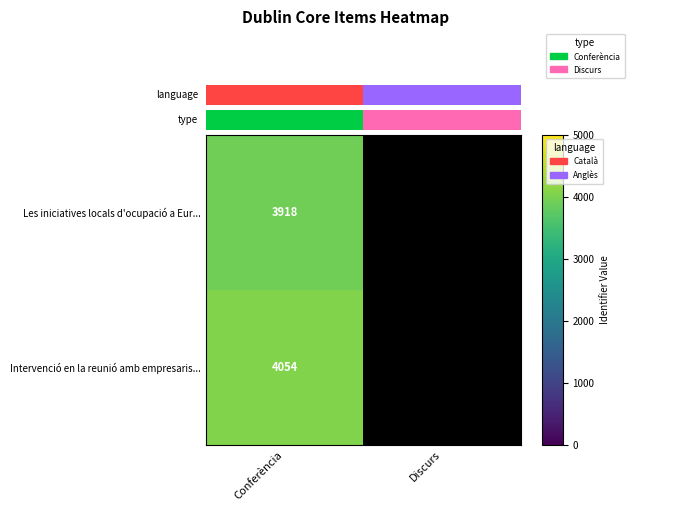

Between Discurs and Conferència, which is larger?

Conferència